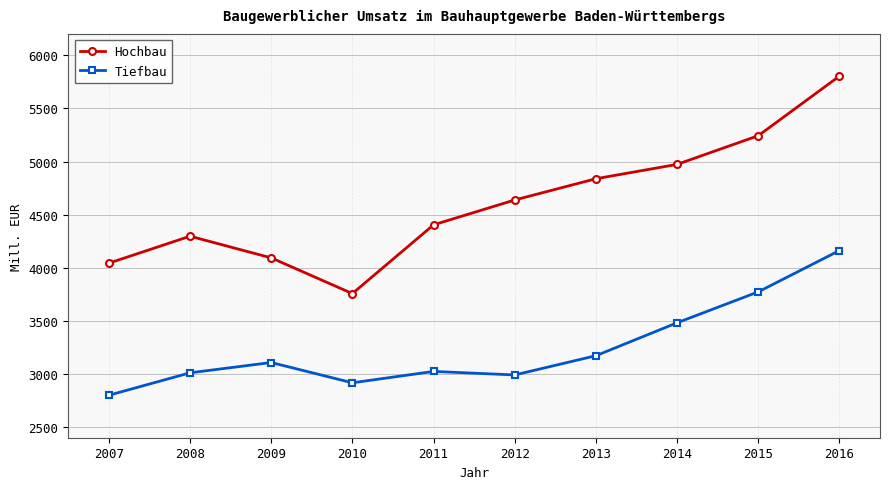

What is the total value across all series at 2013?

8010